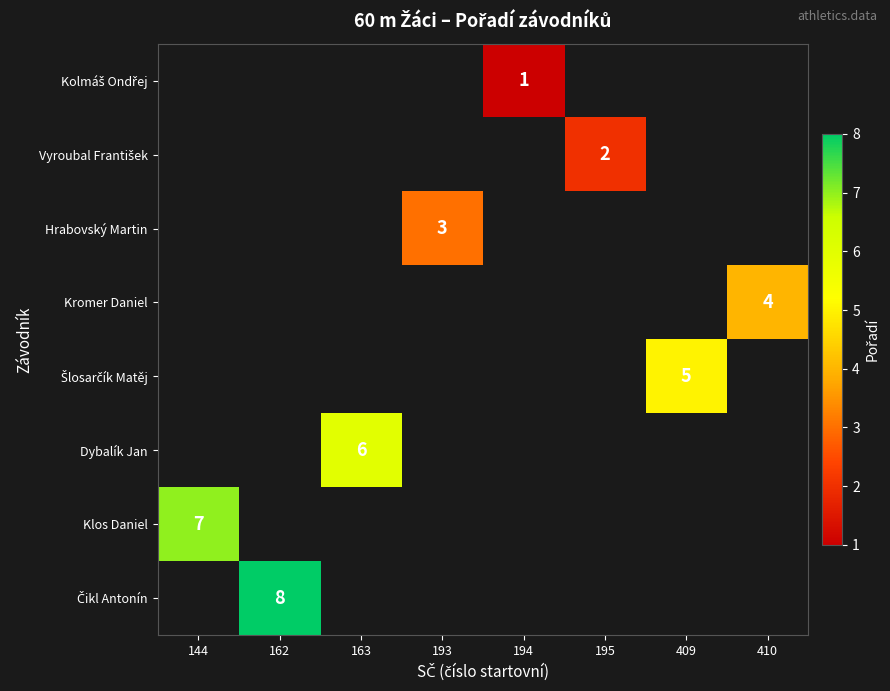

At which category does the chart reach its minimum across all series?

194